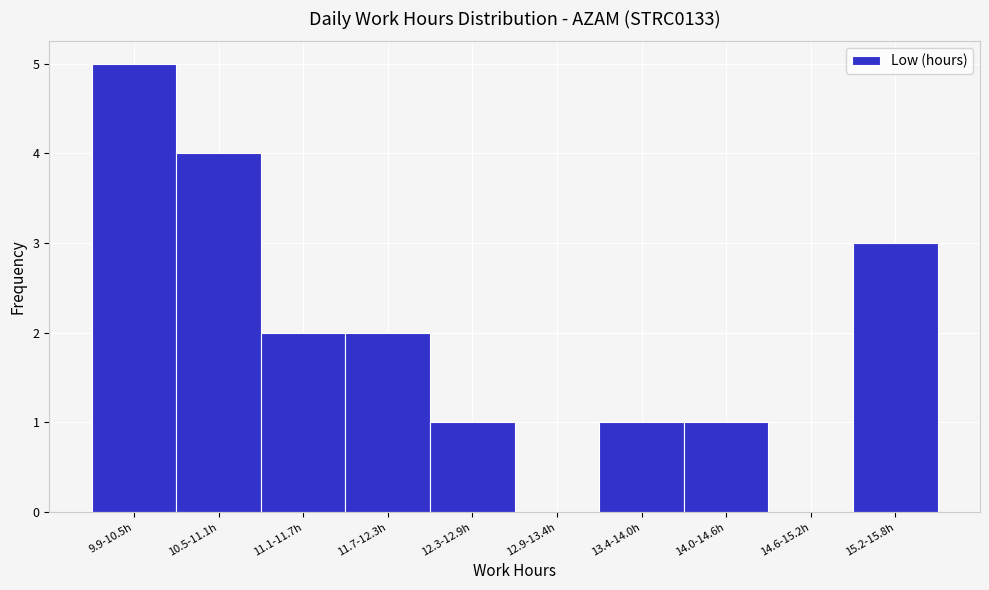

Reading left to right, list all the values displayed in this chart.

9.9-10.5h=5	10.5-11.1h=4	11.1-11.7h=2	11.7-12.3h=2	12.3-12.9h=1	12.9-13.4h=0	13.4-14.0h=1	14.0-14.6h=1	14.6-15.2h=0	15.2-15.8h=3